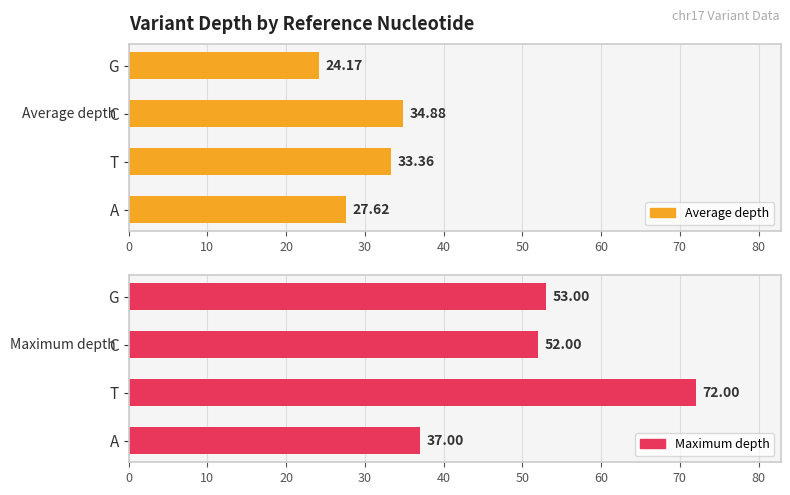

How many data points in Maximum depth are above 53?

1